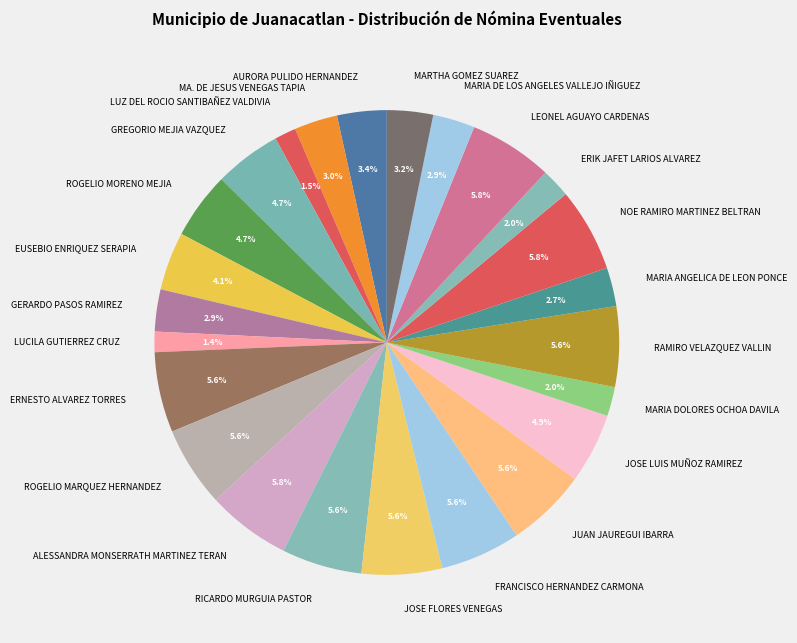

Count the number of slices in the pie.

24